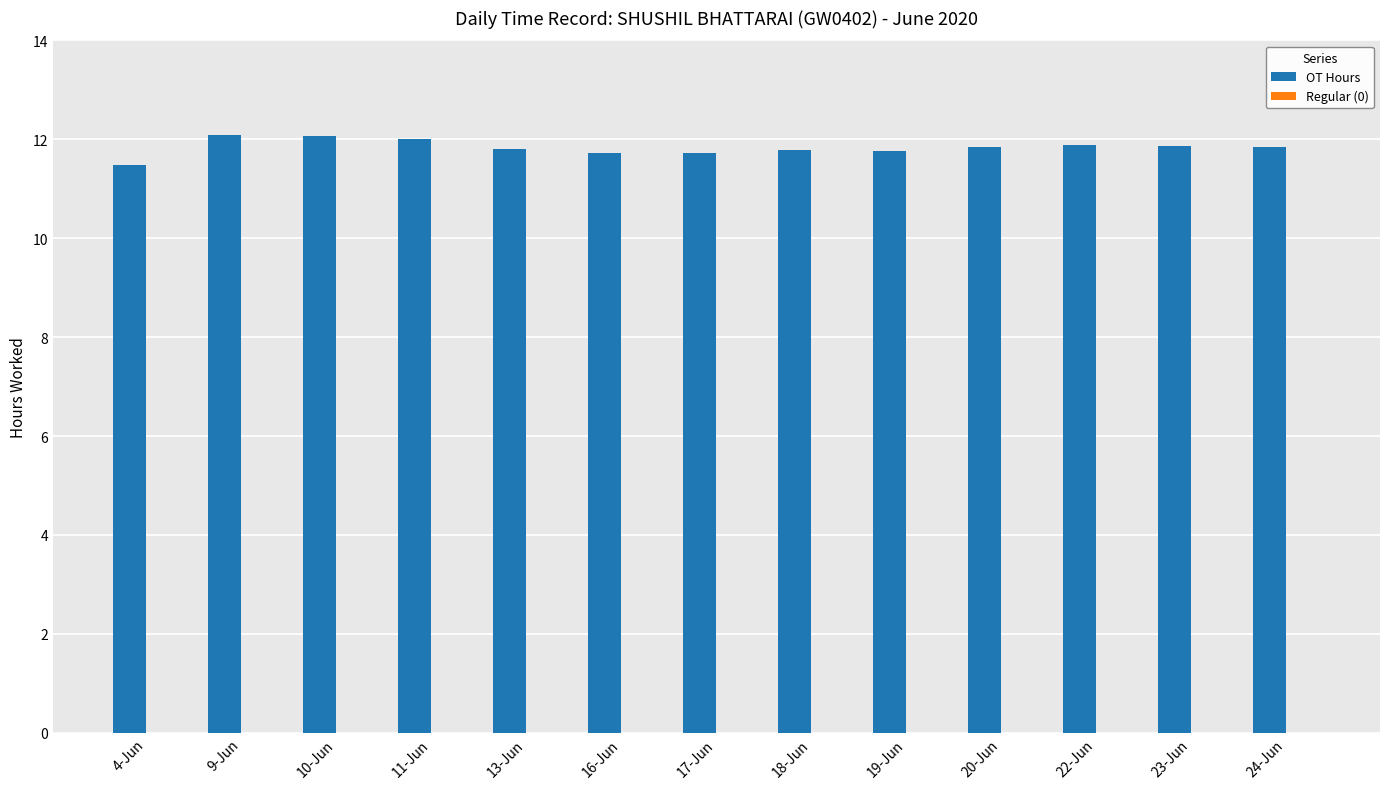

What is the average value?

11.8